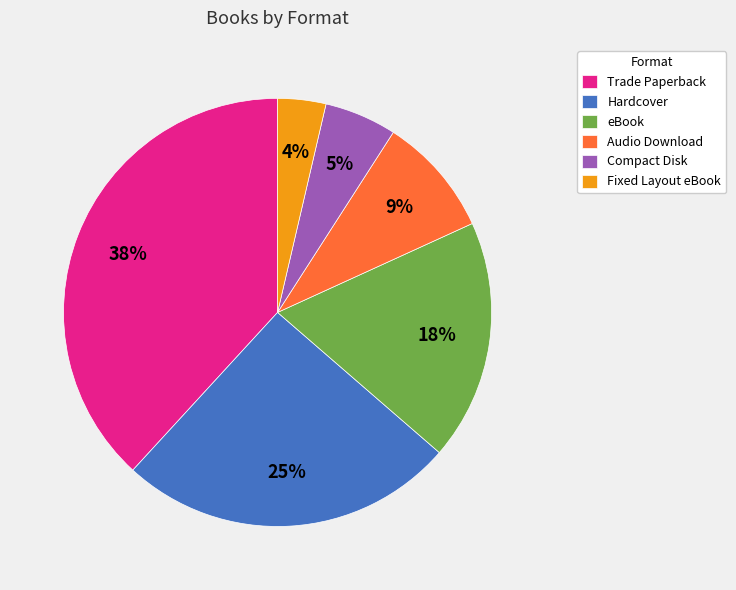

Which slice is the largest?

Trade Paperback